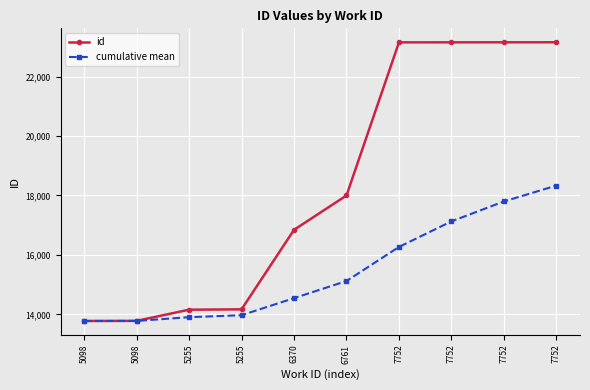

Which category has the highest value in the id series?

7752